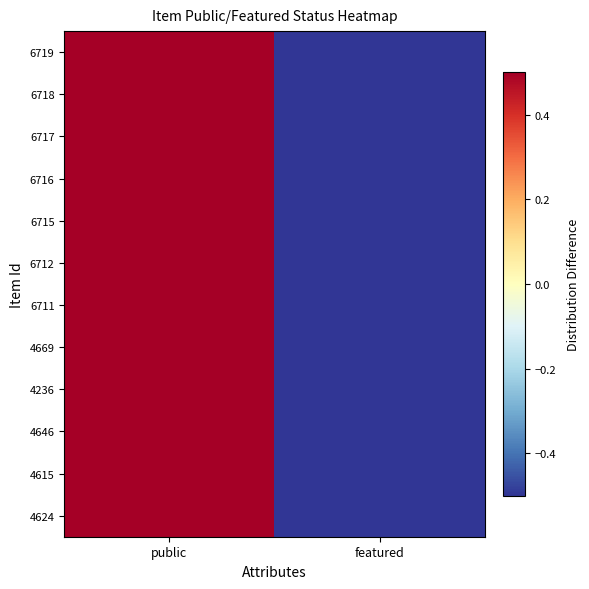

Rank the series by their maximum value, from highest to lowest.

6719, 6718, 6717, 6716, 6715, 6712, 6711, 4669, 4236, 4646, 4615, 4624